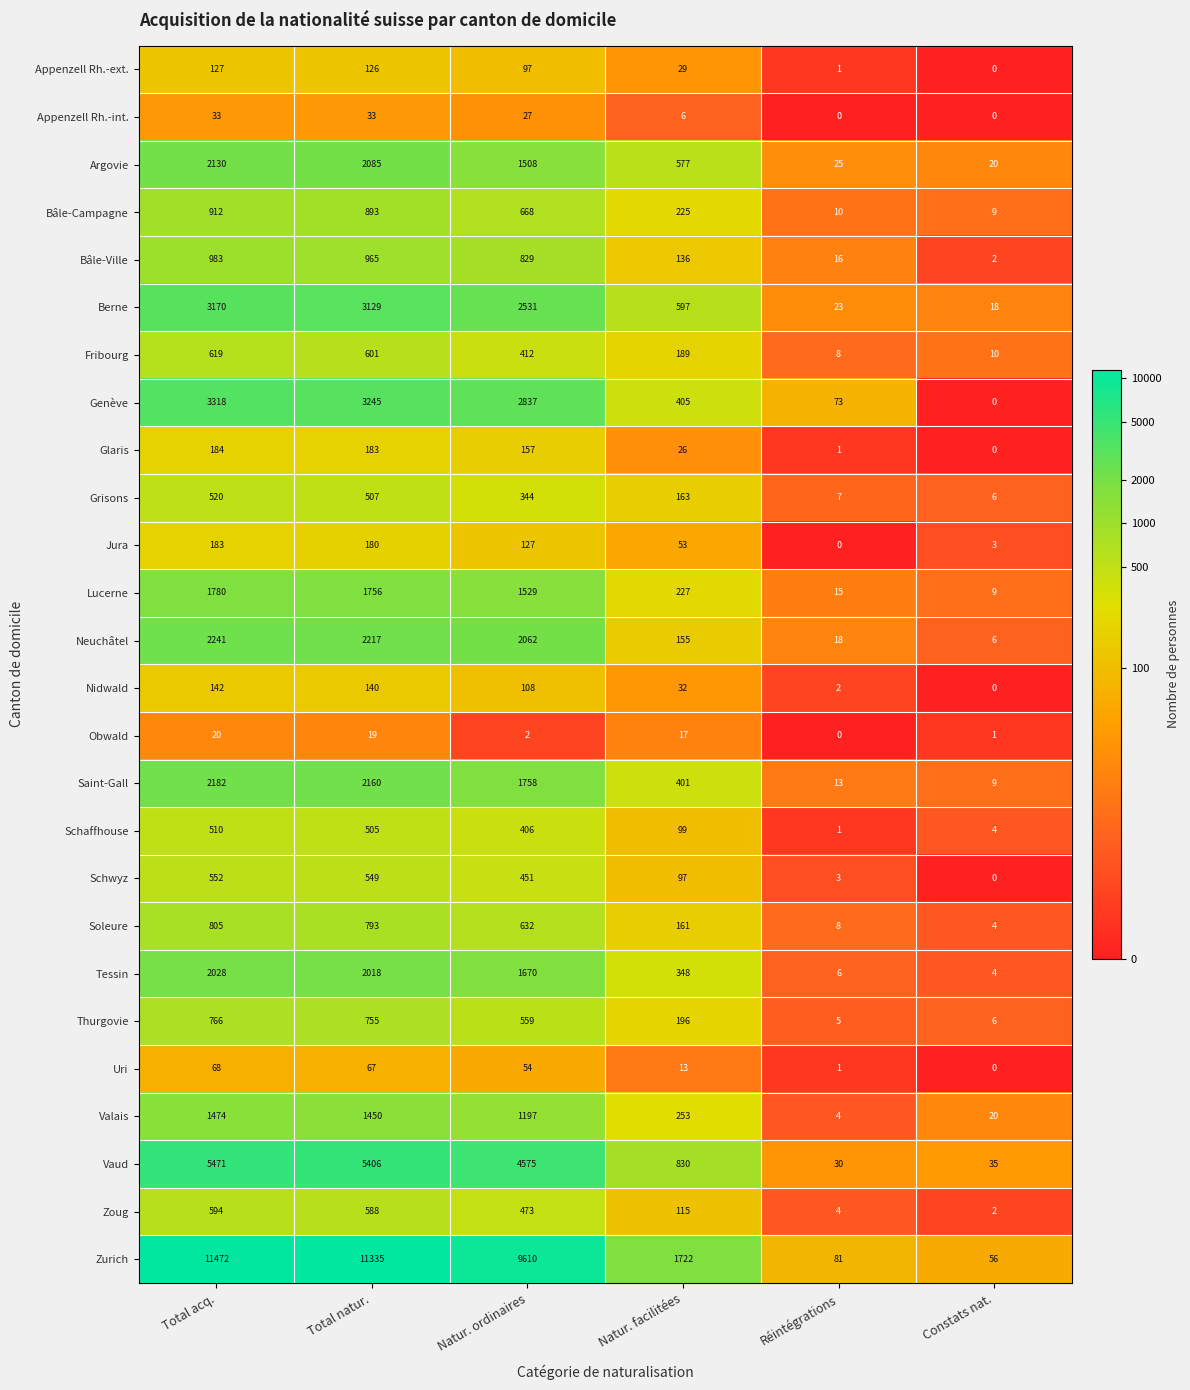

At which category is the sum across all series the highest?

Total acq.